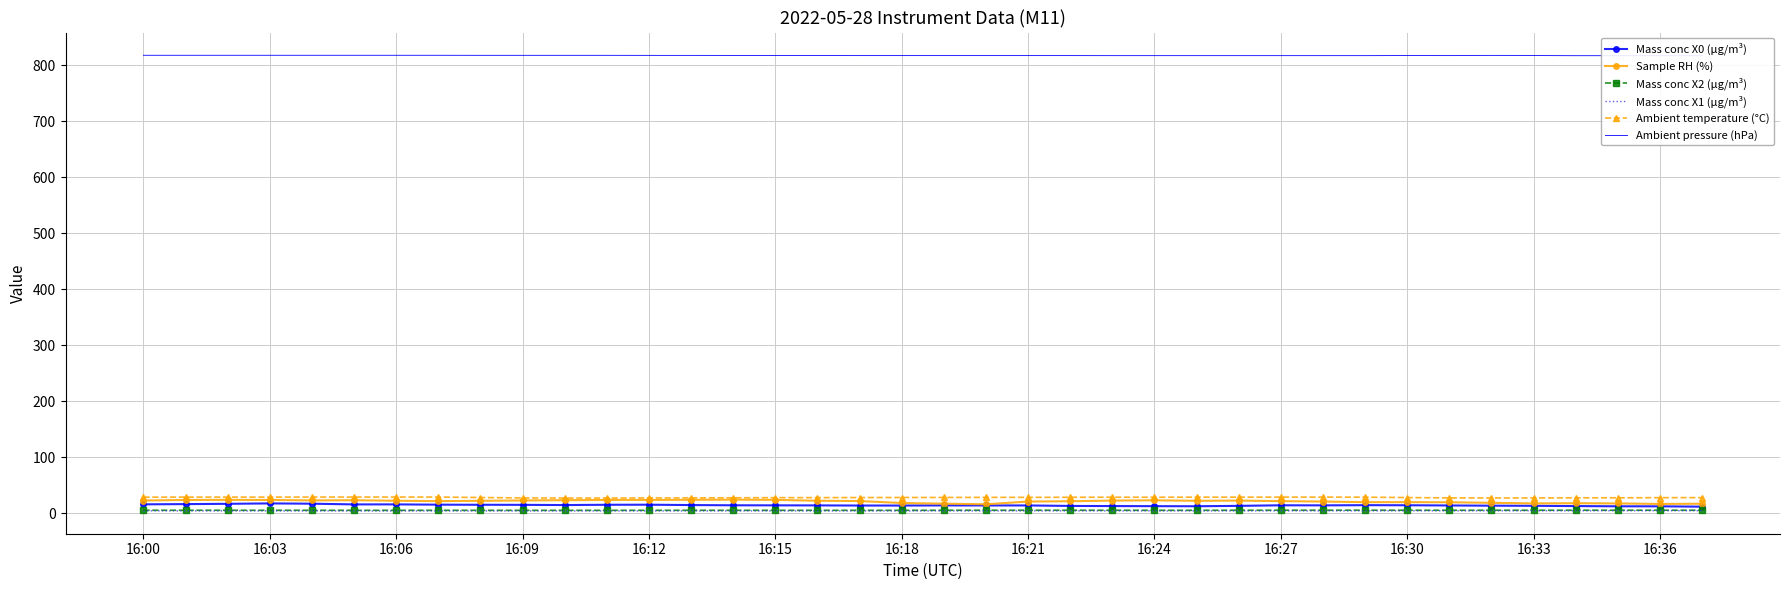

What is the difference between the second highest and second lowest values in the Sample RH (%) series?

7.4